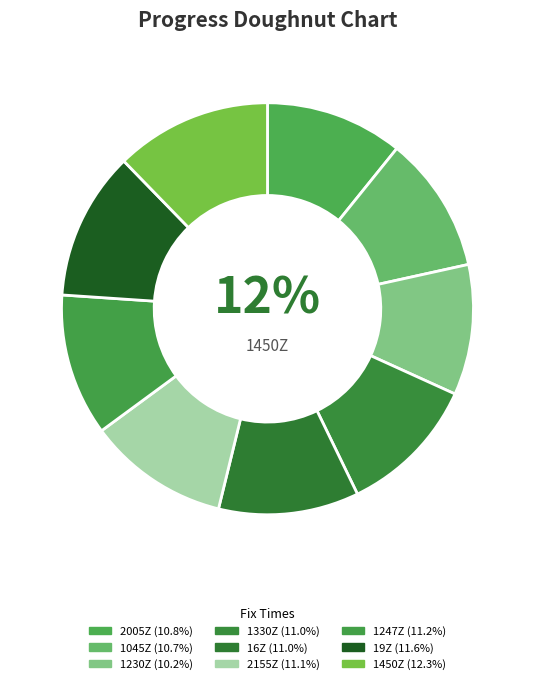

Is there a majority slice in this chart?

No